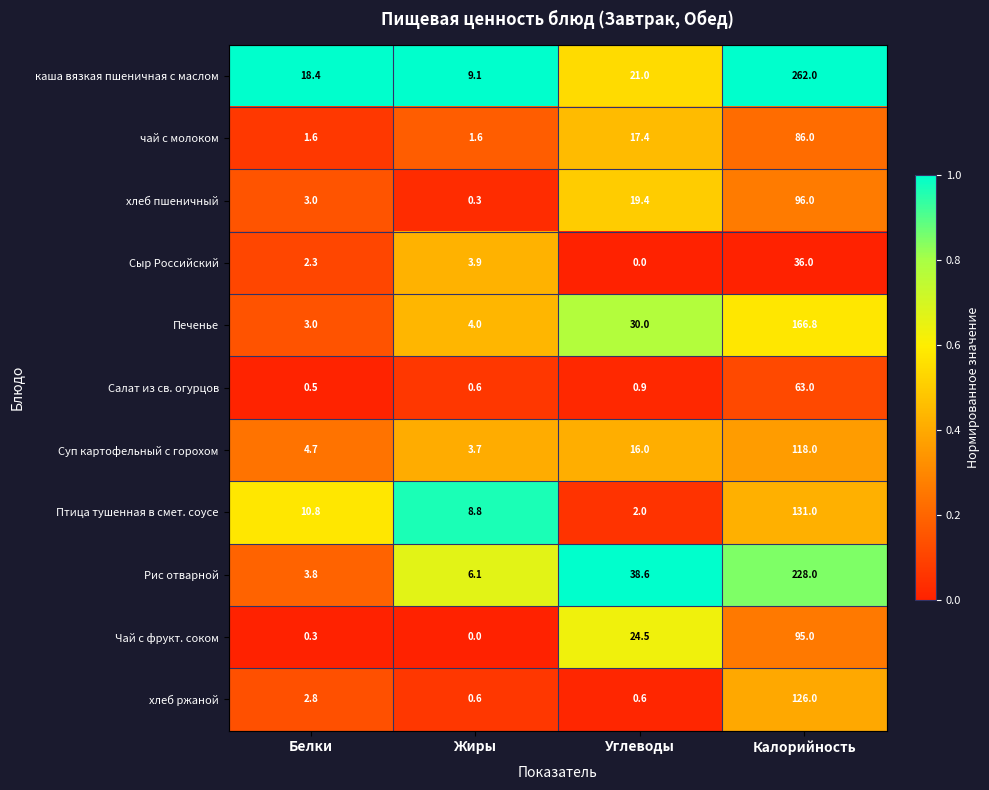

What is the total value across all series at Жиры?

38.7